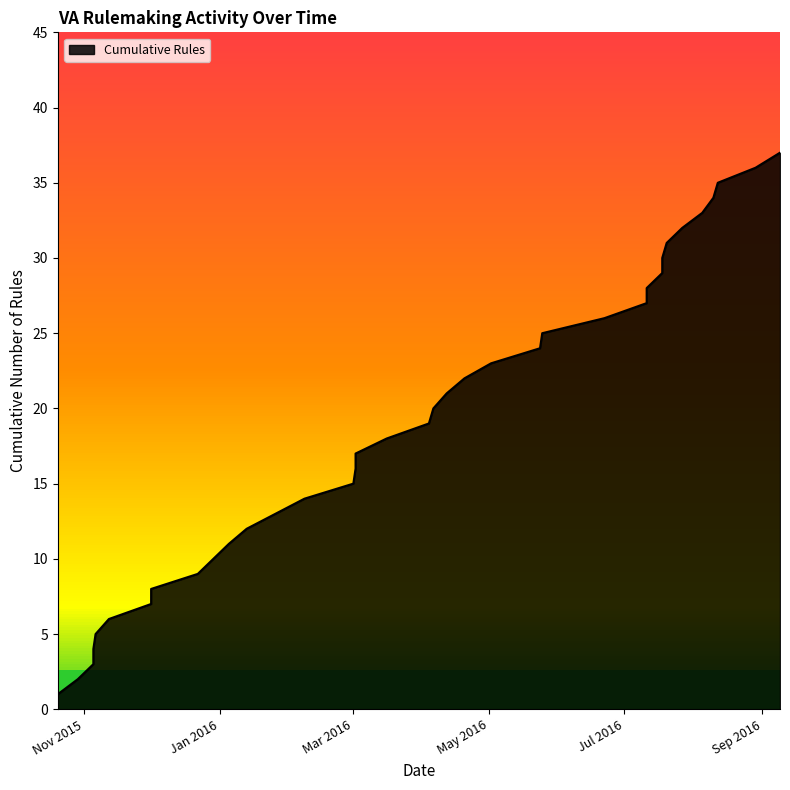

What is the minimum value shown in the chart?

1